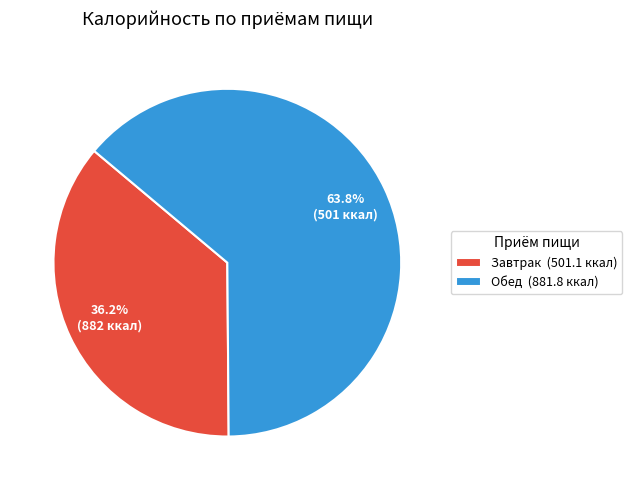

To the nearest percent, what is the difference between the largest and smallest slice percentages?

28%